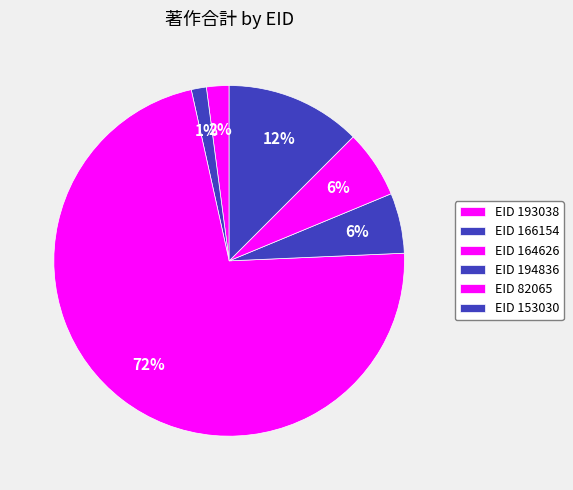

Count the number of slices in the pie.

6